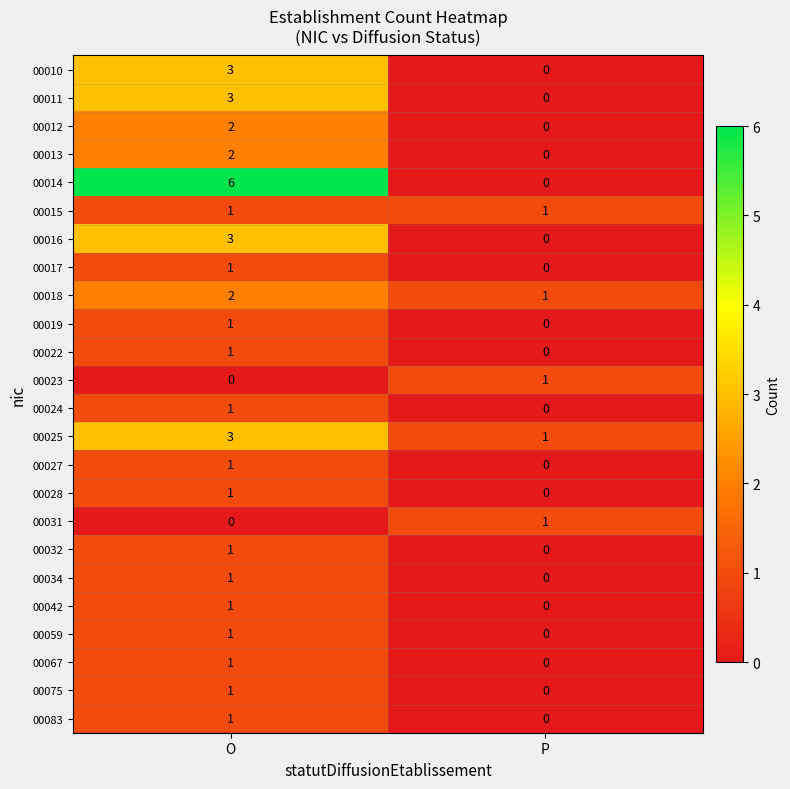

Rank the categories by 00018 value from lowest to highest.

P, O